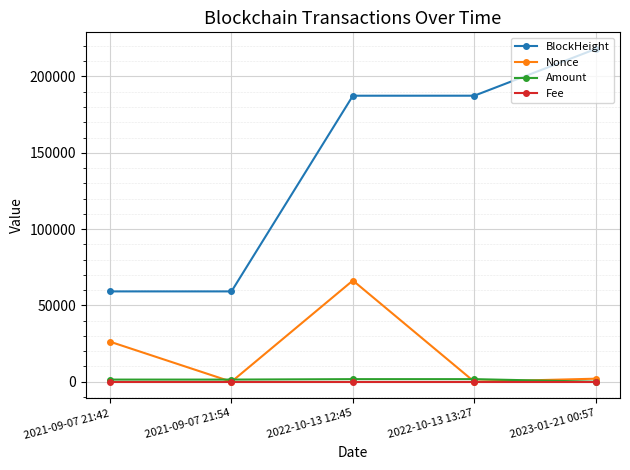

How many interior local peaks does the Nonce series have?

1